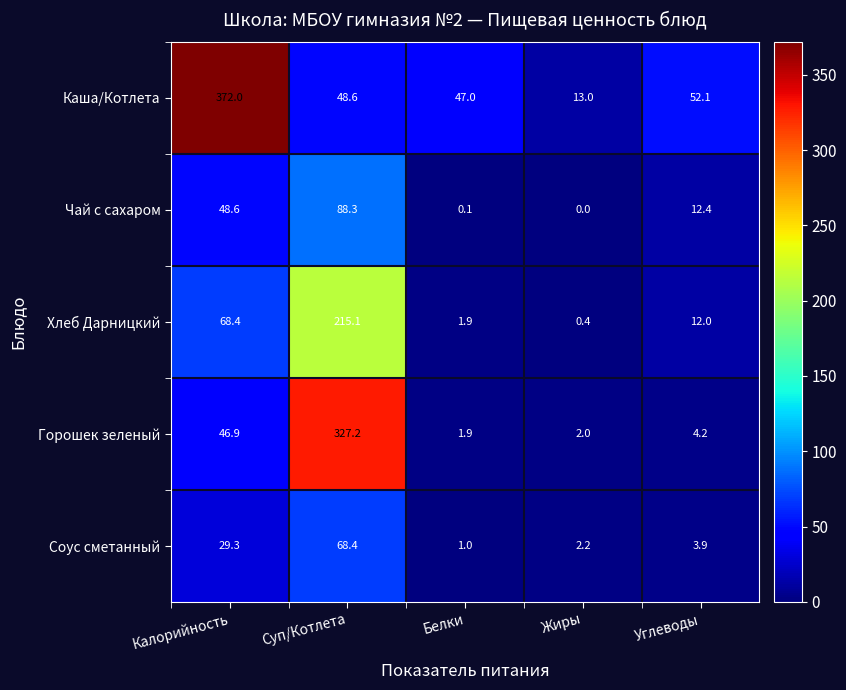

Reading right to left, extract all data points from this chart.

Каша/Котлета: 52.1	13.0	47.0	48.6	372.0
Чай с сахаром: 12.4	0.0	0.1	88.3	48.6
Хлеб Дарницкий: 12.0	0.4	1.9	215.1	68.4
Горошек зеленый: 4.2	2.0	1.9	327.2	46.9
Соус сметанный: 3.9	2.2	1.0	68.4	29.3